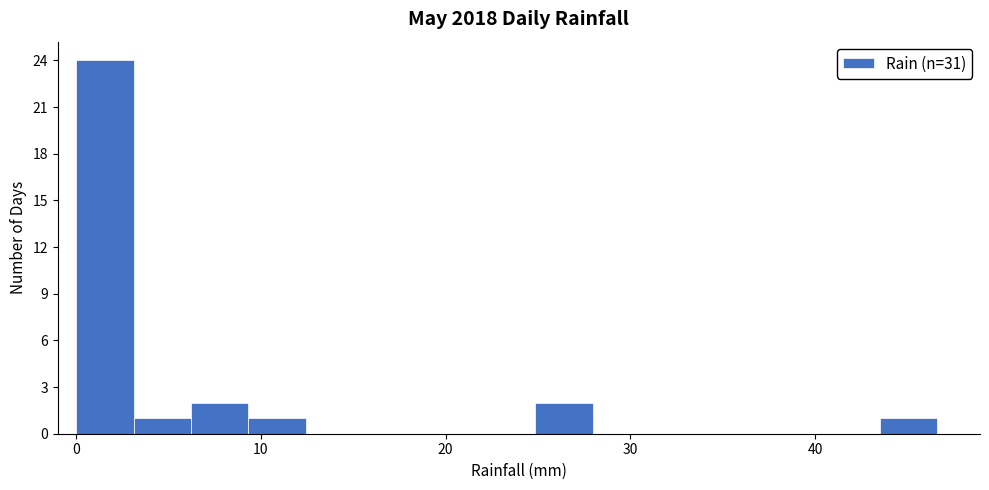

Read against the x-axis, roughly where is the centre of the tallest bar?

2